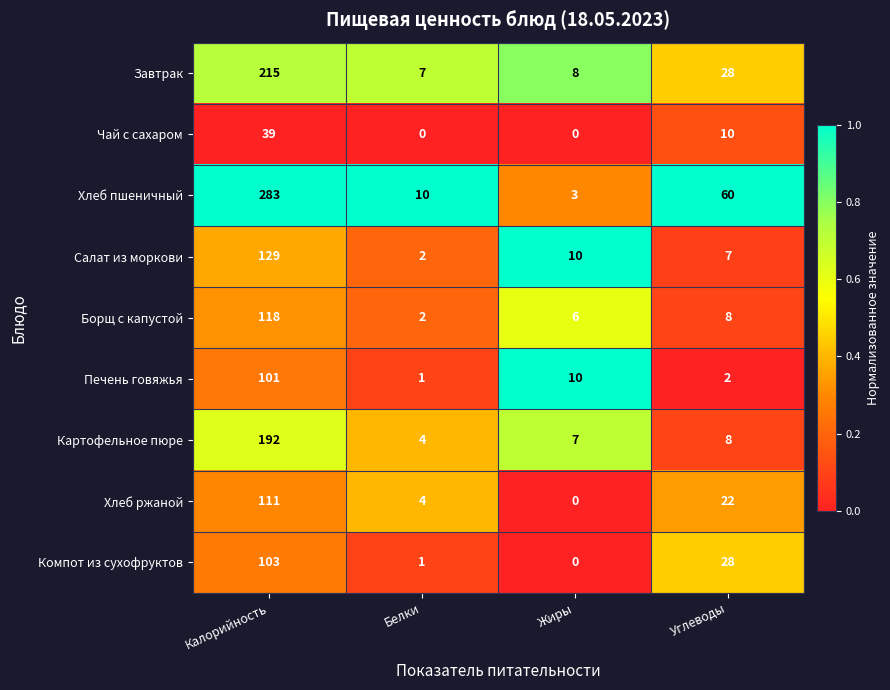

What is the difference between the Борщ с капустой values at Белки and Углеводы?

6